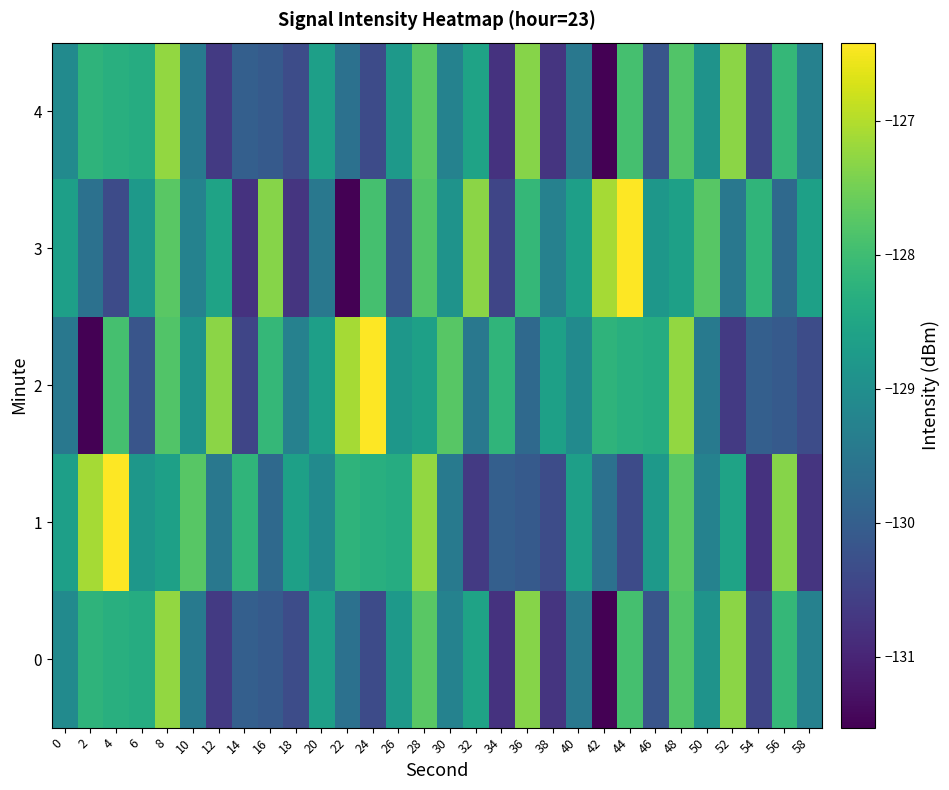

Reading left to right, what are all the values shown in this chart?

0: 0=-129.1	2=-128.2	4=-128.3	6=-128.4	8=-127.3	10=-129.4	12=-130.7	14=-130.0	16=-130.1	18=-130.3	20=-128.7	22=-129.6	24=-130.4	26=-128.8	28=-127.7	30=-129.3	32=-128.6	34=-130.8	36=-127.3	38=-130.8	40=-129.5	42=-131.5	44=-127.9	46=-130.2	48=-127.8	50=-128.9	52=-127.3	54=-130.5	56=-128.1	58=-129.3
1: 0=-128.6	2=-127.1	4=-126.4	6=-128.8	8=-128.6	10=-127.8	12=-129.5	14=-128.2	16=-129.8	18=-128.6	20=-129.1	22=-128.2	24=-128.3	26=-128.4	28=-127.3	30=-129.4	32=-130.7	34=-130.0	36=-130.1	38=-130.3	40=-128.7	42=-129.6	44=-130.4	46=-128.8	48=-127.7	50=-129.3	52=-128.6	54=-130.8	56=-127.3	58=-130.8
2: 0=-129.5	2=-131.5	4=-127.9	6=-130.2	8=-127.8	10=-128.9	12=-127.3	14=-130.5	16=-128.1	18=-129.3	20=-128.6	22=-127.1	24=-126.4	26=-128.8	28=-128.6	30=-127.8	32=-129.5	34=-128.2	36=-129.8	38=-128.6	40=-129.1	42=-128.2	44=-128.3	46=-128.4	48=-127.3	50=-129.4	52=-130.7	54=-130.0	56=-130.1	58=-130.3
3: 0=-128.7	2=-129.6	4=-130.4	6=-128.8	8=-127.7	10=-129.3	12=-128.6	14=-130.8	16=-127.3	18=-130.8	20=-129.5	22=-131.5	24=-127.9	26=-130.2	28=-127.8	30=-128.9	32=-127.3	34=-130.5	36=-128.1	38=-129.3	40=-128.6	42=-127.1	44=-126.4	46=-128.8	48=-128.6	50=-127.8	52=-129.5	54=-128.2	56=-129.8	58=-128.6
4: 0=-129.1	2=-128.2	4=-128.3	6=-128.4	8=-127.3	10=-129.4	12=-130.7	14=-130.0	16=-130.1	18=-130.3	20=-128.7	22=-129.6	24=-130.4	26=-128.8	28=-127.7	30=-129.3	32=-128.6	34=-130.8	36=-127.3	38=-130.8	40=-129.5	42=-131.5	44=-127.9	46=-130.2	48=-127.8	50=-128.9	52=-127.3	54=-130.5	56=-128.1	58=-129.3